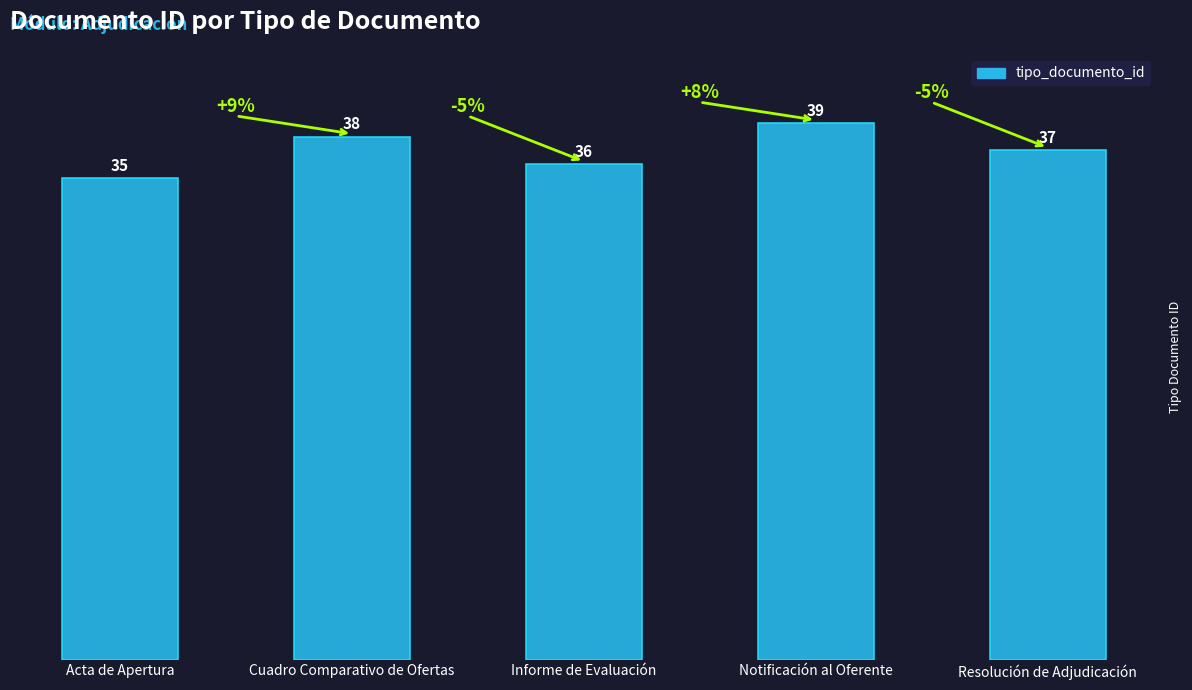

What is the maximum value shown in the chart?

39